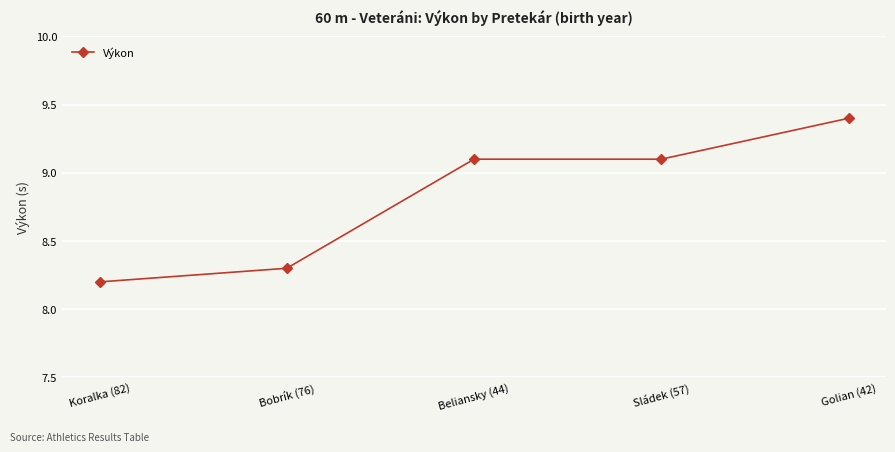

What is the label of the 2nd point from the left?

Bobrík (76)